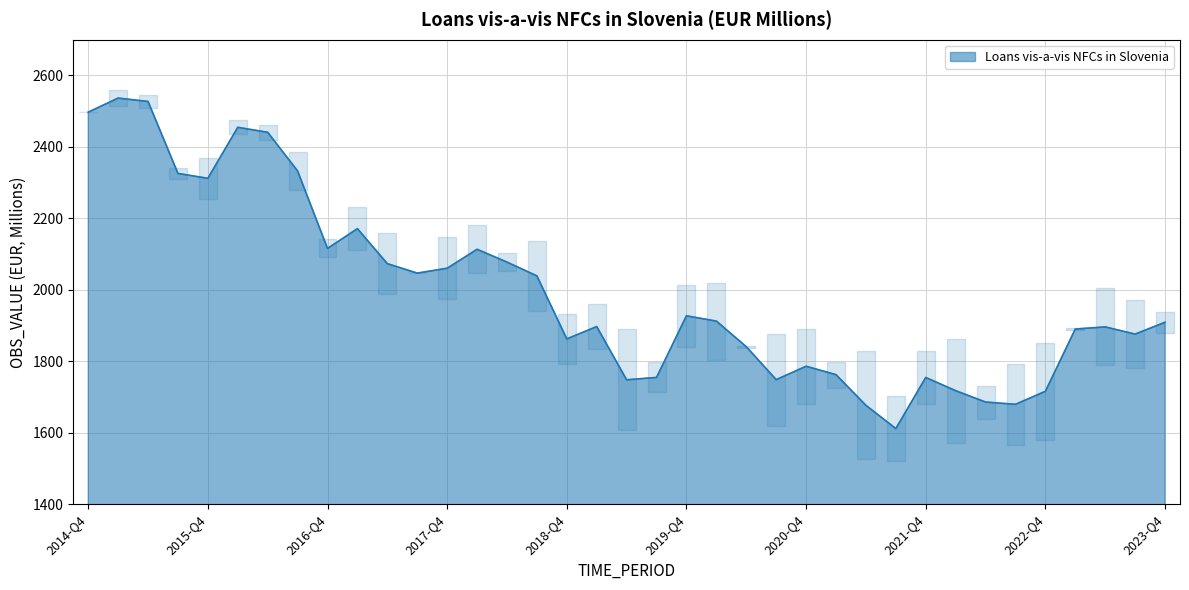

Between 2020-Q1 and 2020-Q2, which is larger?

2020-Q1